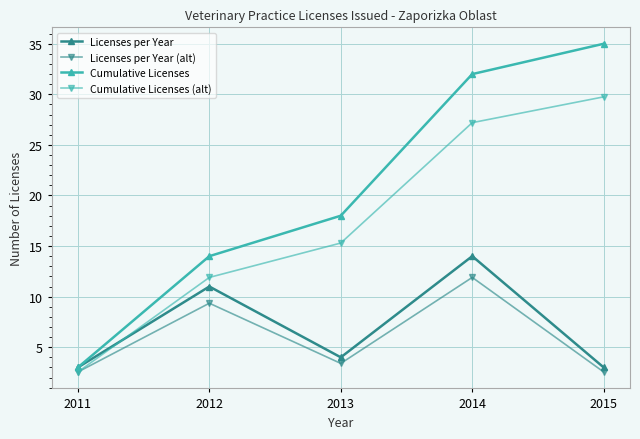

True or false: Licenses per Year has a value of 3.0 at 2011.

True